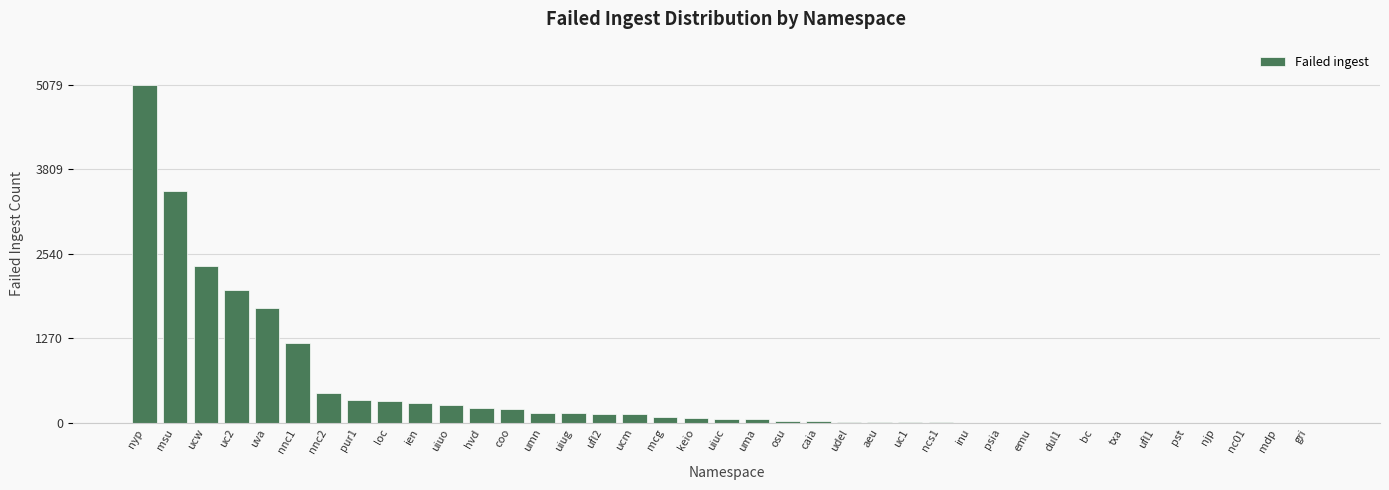

What is the greatest value displayed?

5079